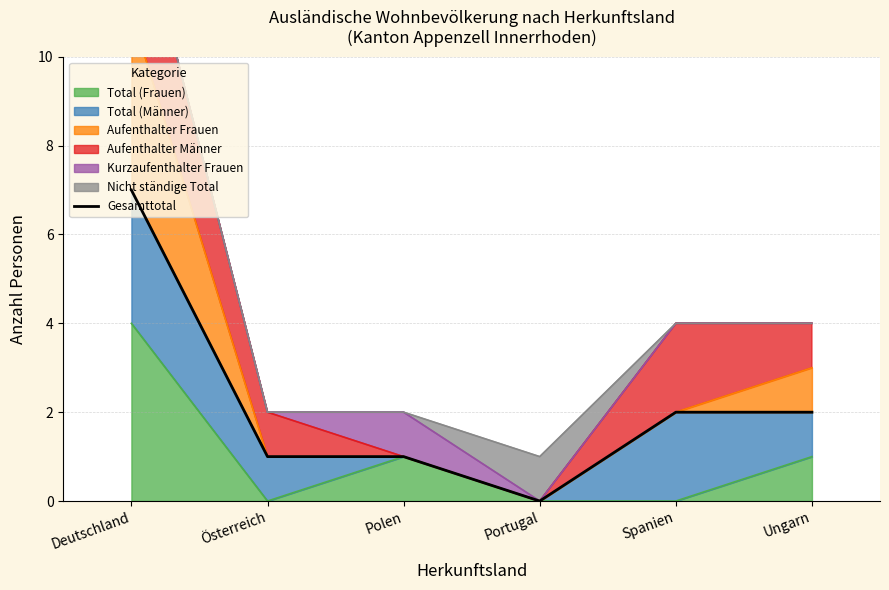

How many data points are less than 2?

3